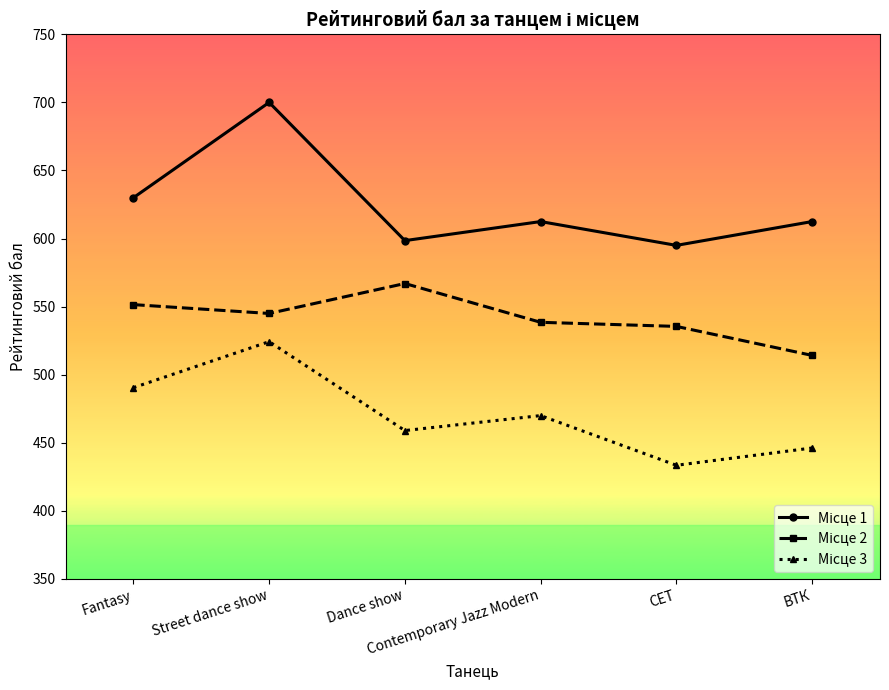

What is the maximum value shown in the chart?

700.0